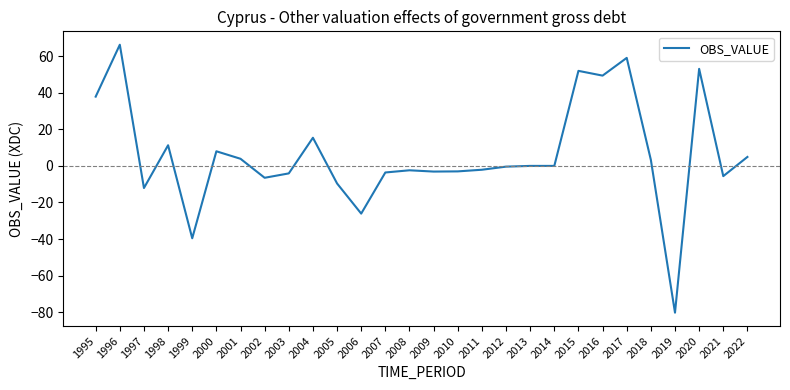

What is the greatest value displayed?

66.3